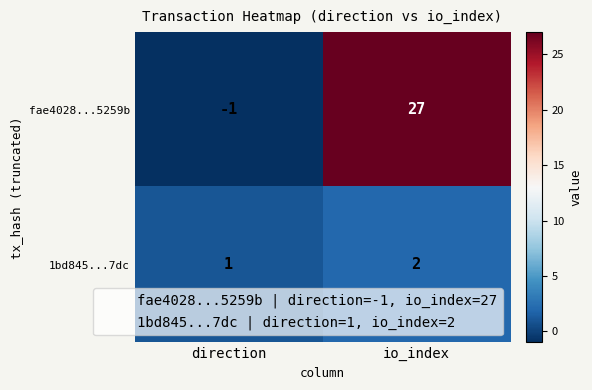

Reading right to left, transcribe all the data shown in this chart.

fae4028...5259b: io_index=27	direction=-1
1bd845...7dc: io_index=2	direction=1